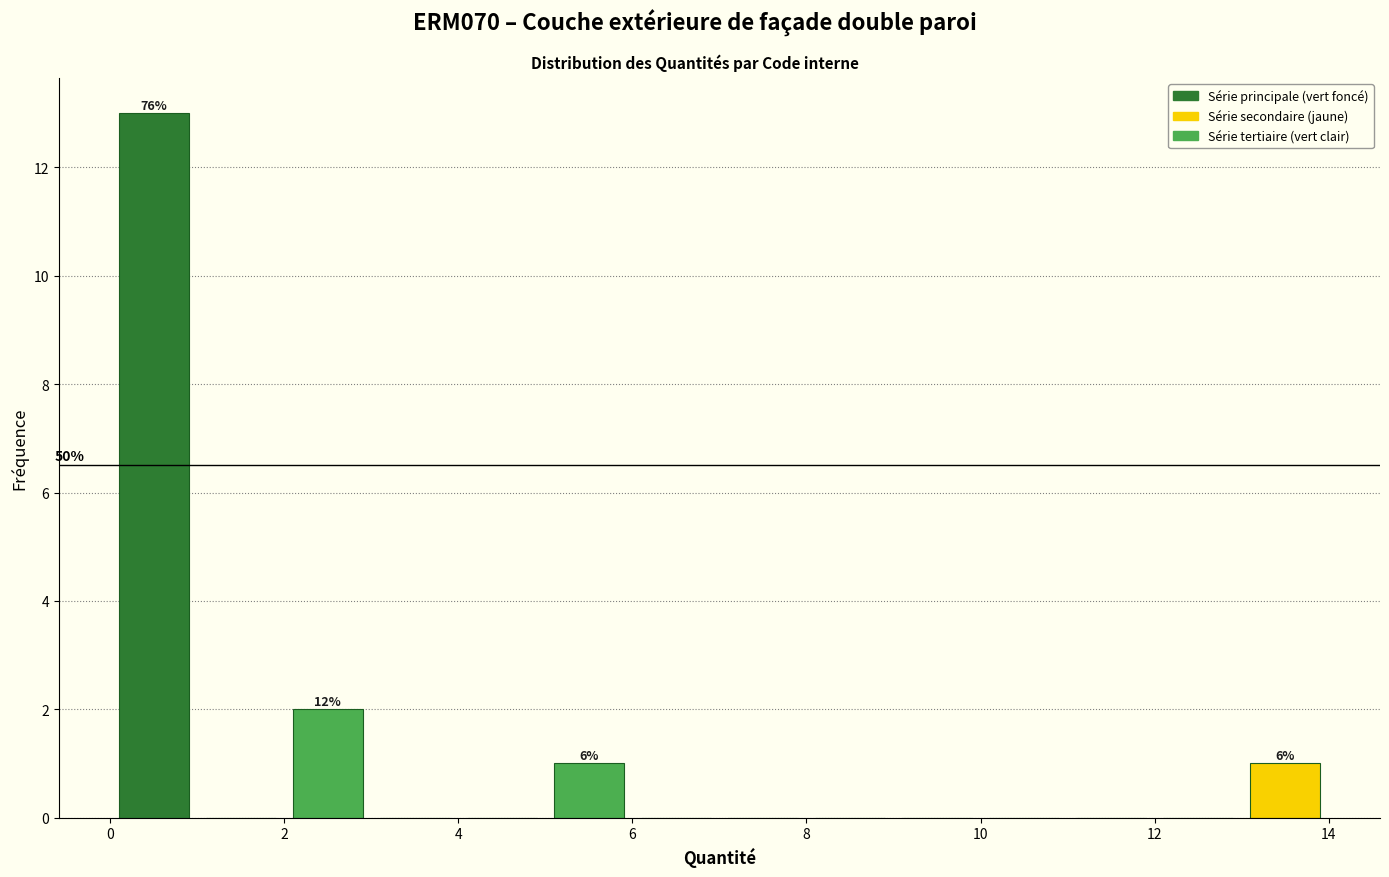

Over which range of the x-axis is the bar tallest?

0 to 1